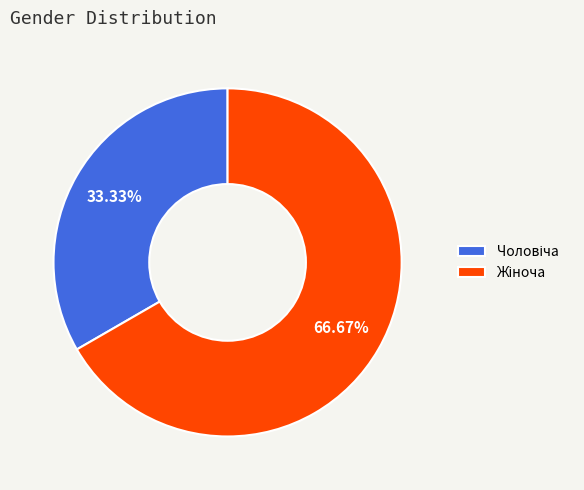

To the nearest percent, what is the average slice percentage?

50%